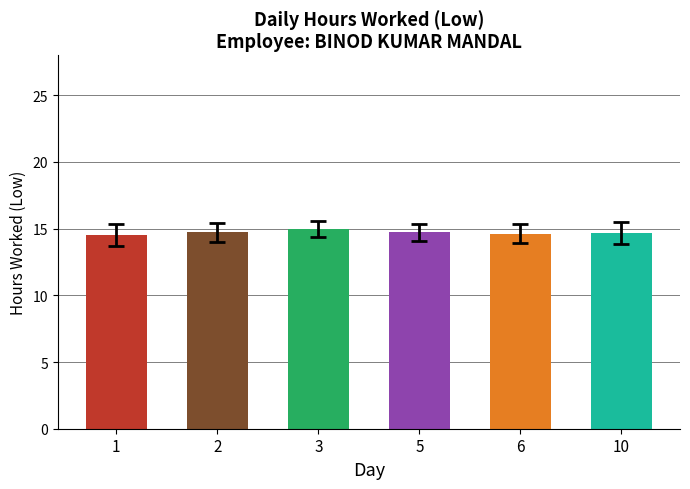

What is the ratio of the value at 1 to the value at 3?

1.0